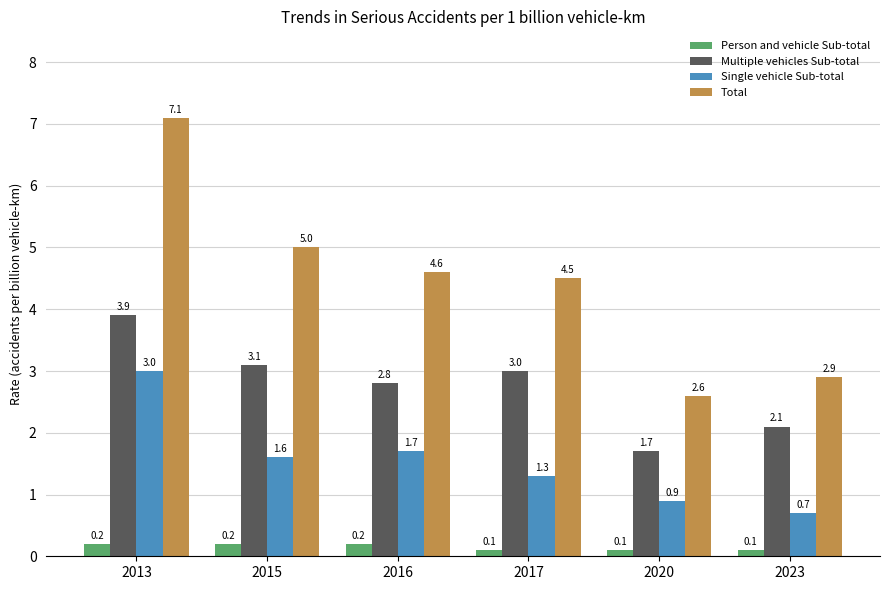

At 2020, list the series in order from smallest to largest.

Person and vehicle Sub-total, Single vehicle Sub-total, Multiple vehicles Sub-total, Total